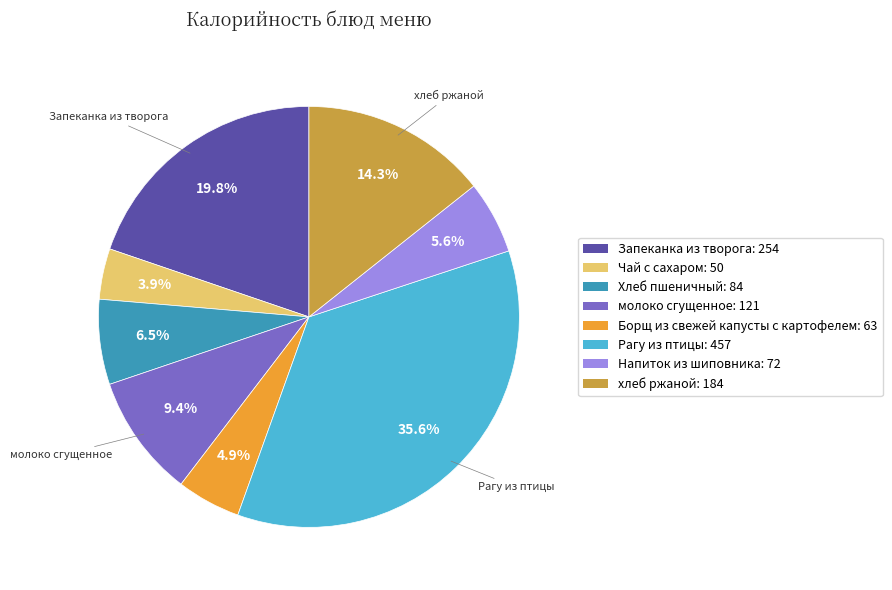

Is there a majority slice in this chart?

No